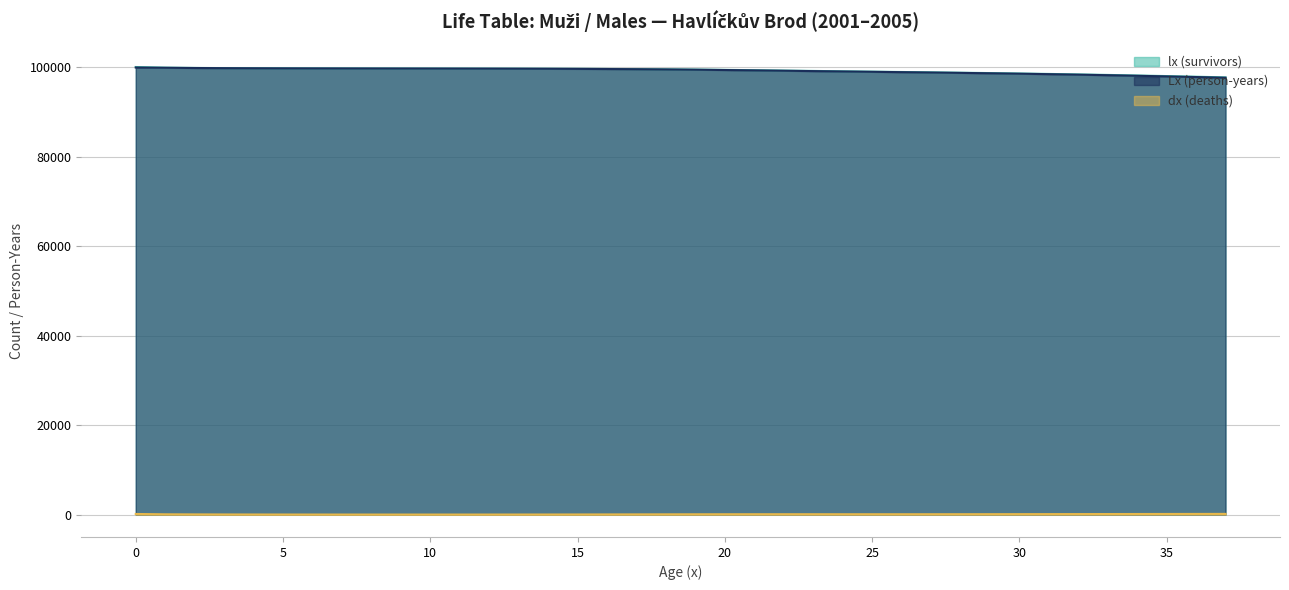

Between 34 and 29, which is larger?

29